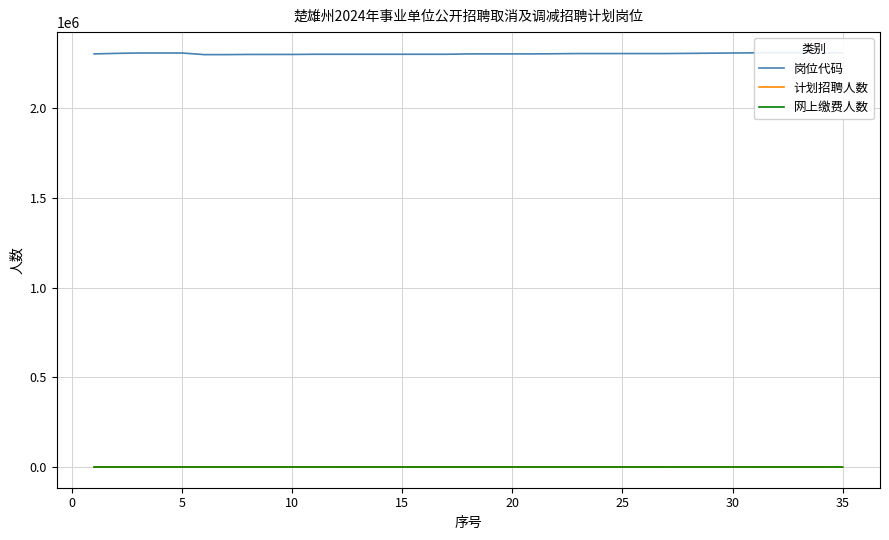

Is this an area chart (filled region under the line)?

No